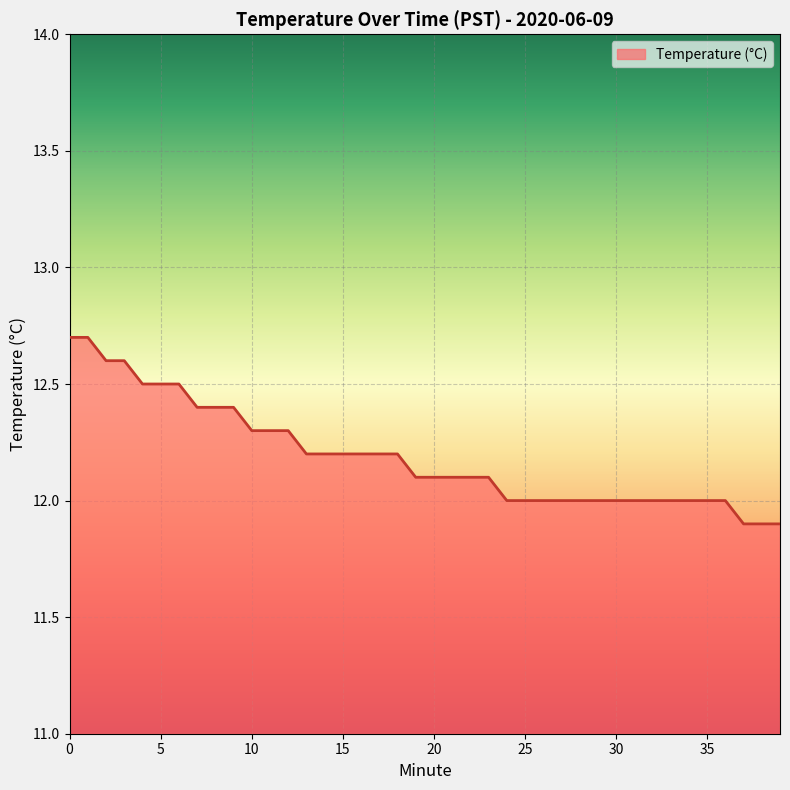

What is the greatest value displayed?

12.7